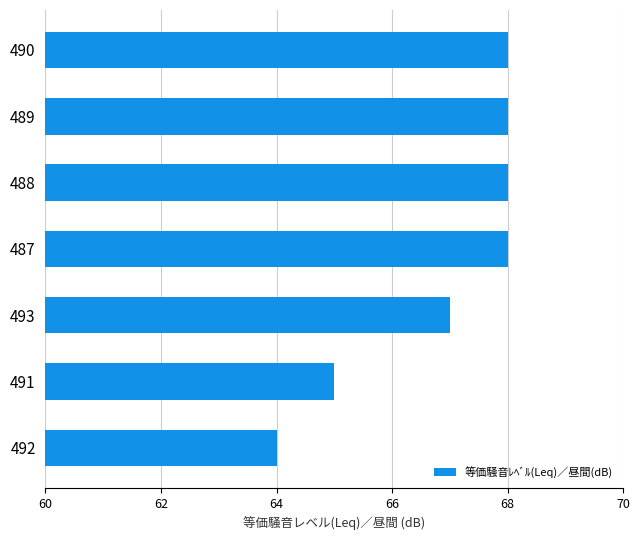

What is the change in value from 492 to 490?

+4